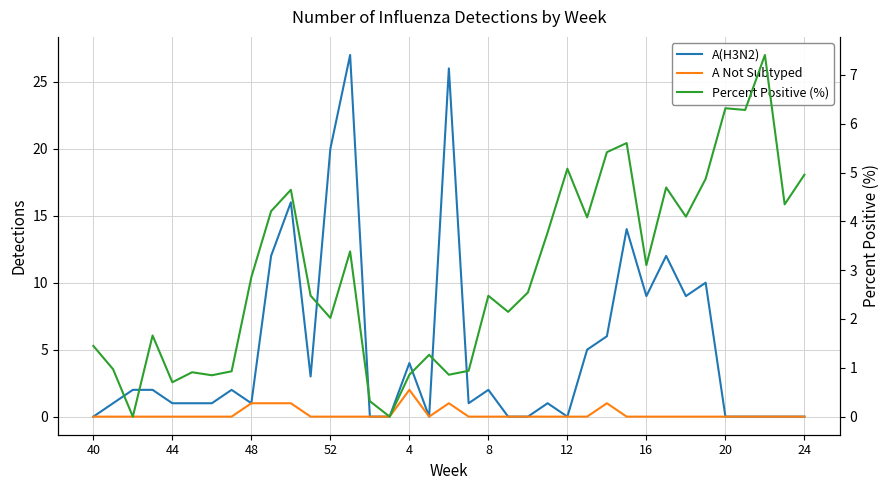

The value of A Not Subtyped at 52 is 0.0. True or false?

True